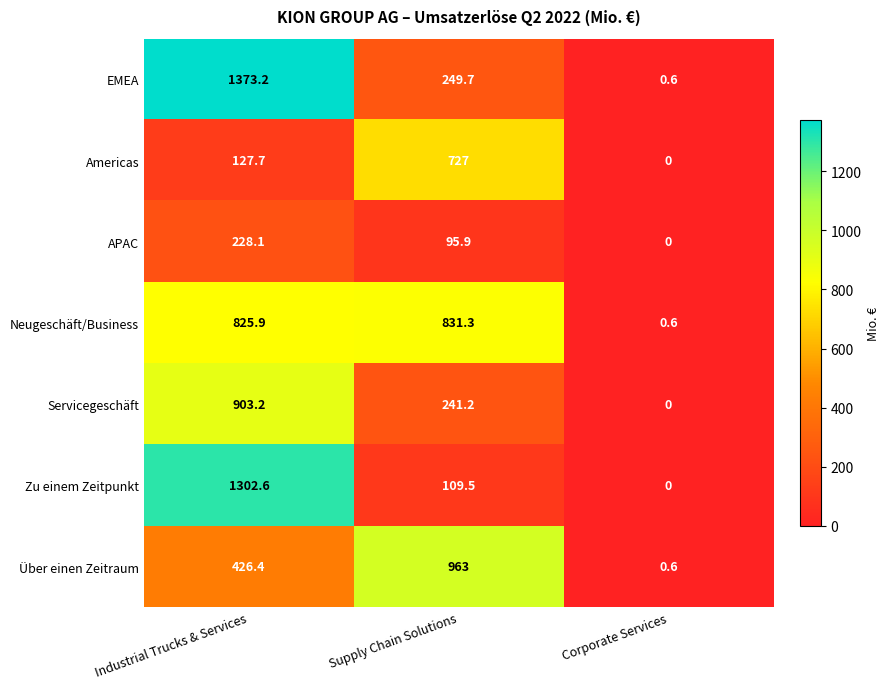

Where is APAC nearest to the value 114?

Supply Chain Solutions